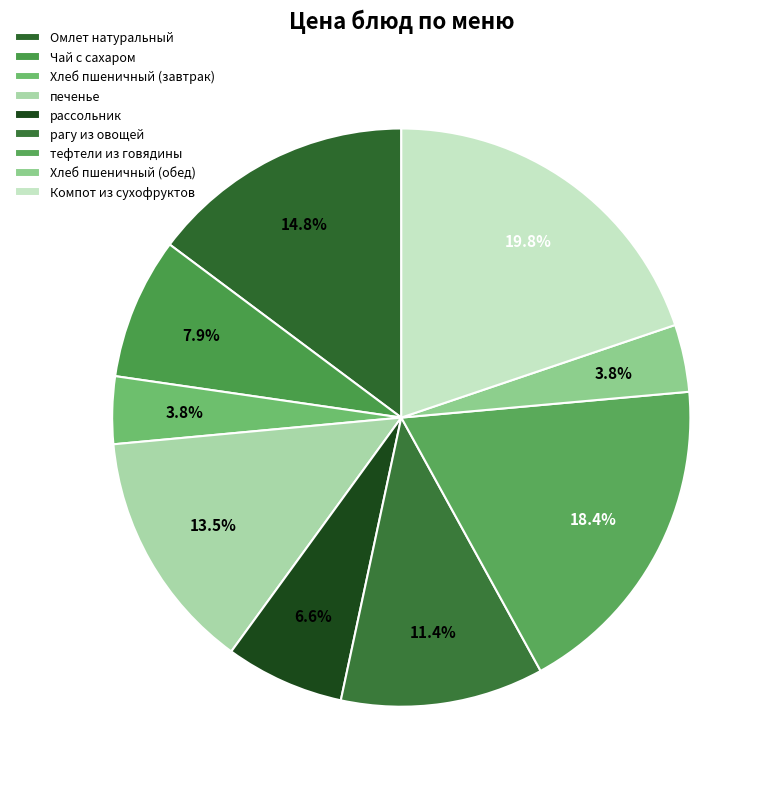

Is there any slice that represents more than half of the pie?

No